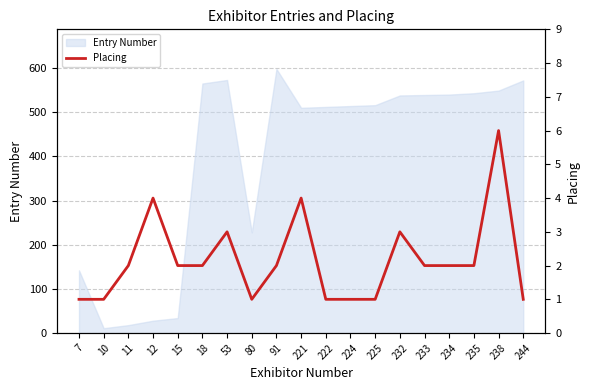

Rank the categories by value from highest to lowest.

238, 12, 221, 53, 232, 11, 15, 18, 91, 233, 234, 235, 7, 10, 80, 222, 224, 225, 244